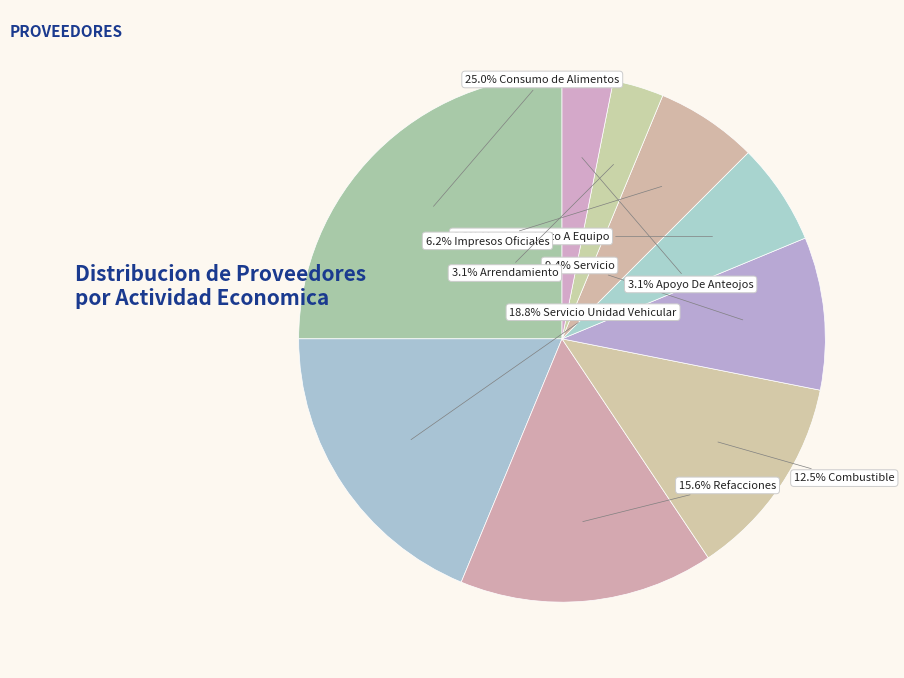

How many slices are in this pie chart?

9